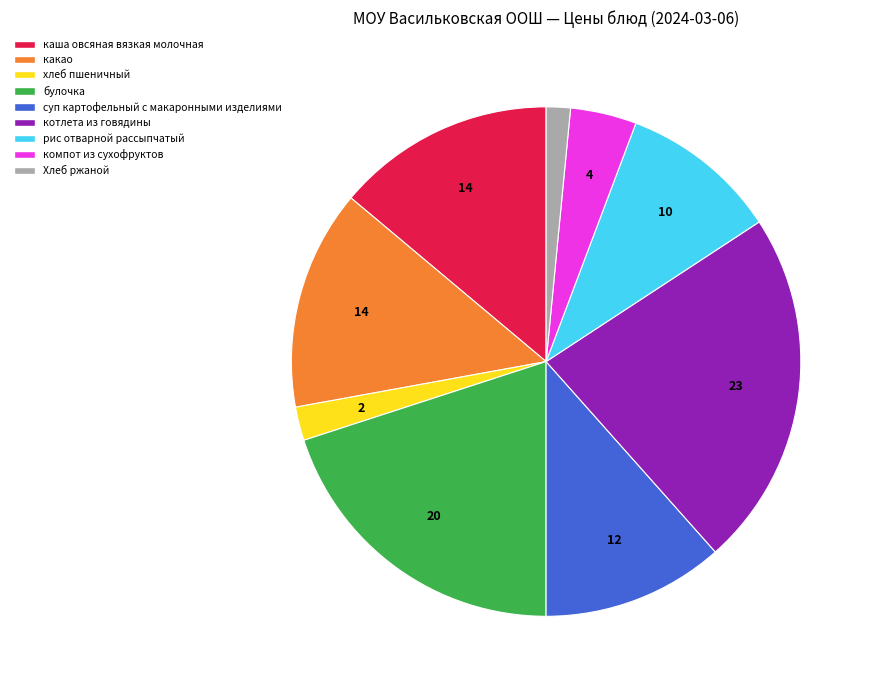

Approximately how many times larger is the value at котлета из говядины compared to компот из сухофруктов?

5.4